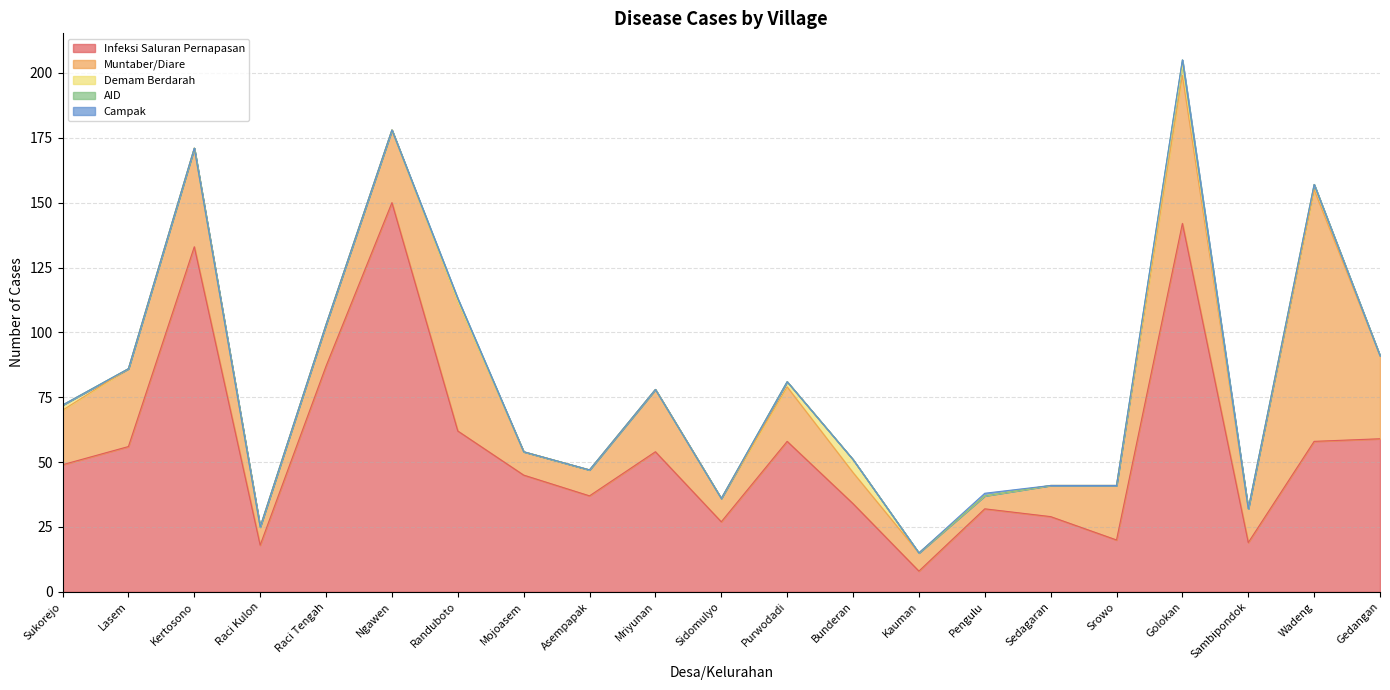

Between Srowo and Mriyunan, which is larger?

Mriyunan